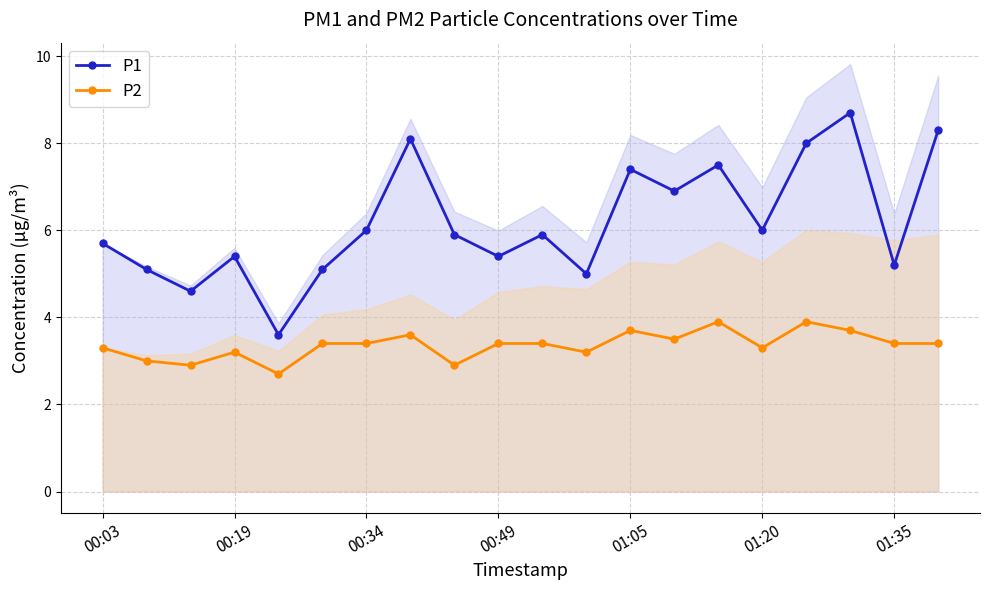

The value of P1 at 8 is 5.9. True or false?

True